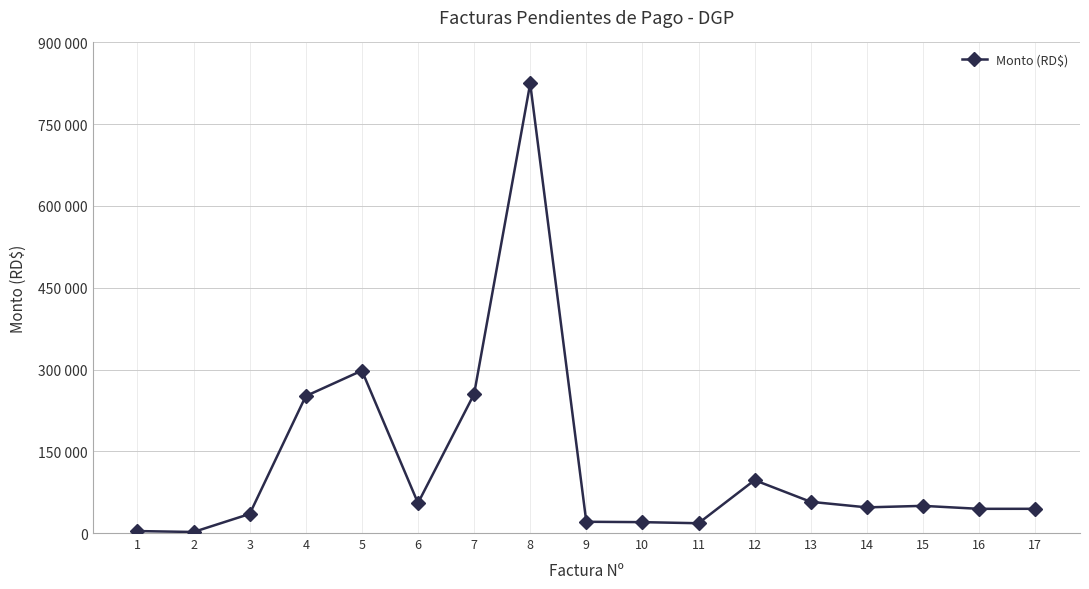

Between 8 and 3, which is larger?

8